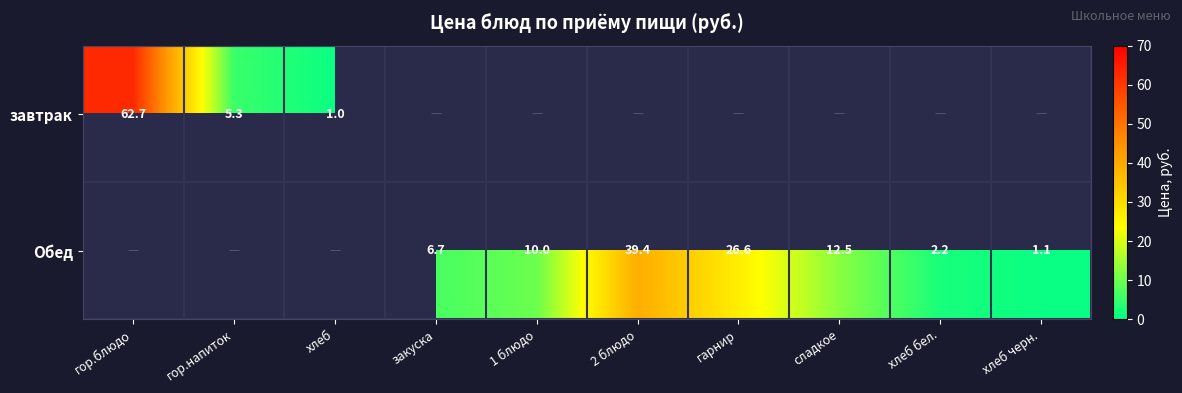

How many data points does each series have?

10